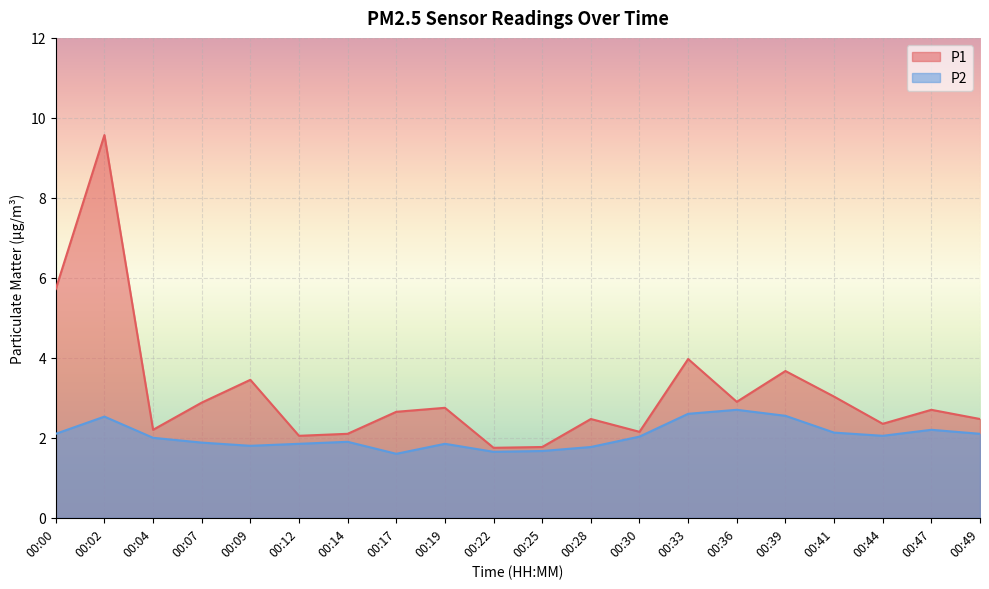

The value of P1 at 00:00 is 8.7. True or false?

False